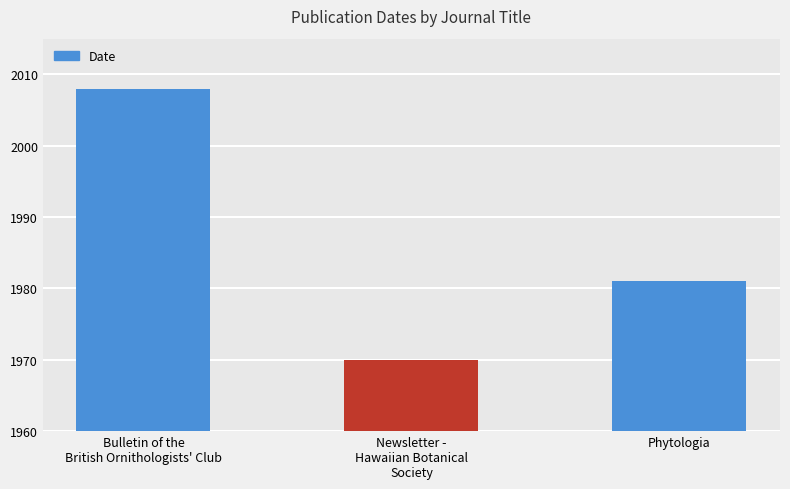

What is the label of the 2nd bar from the left?

Newsletter -
Hawaiian Botanical
Society